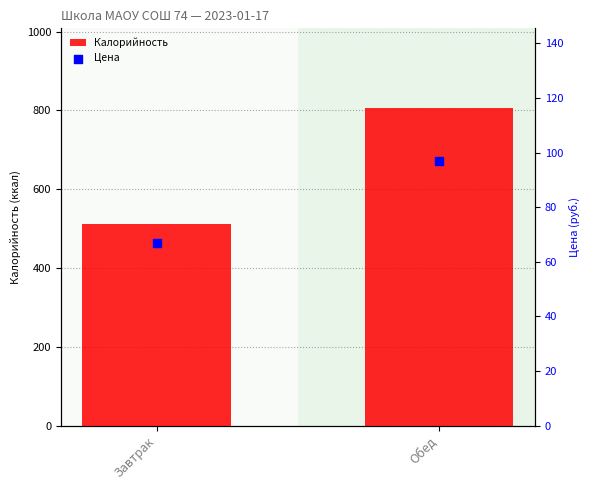

Which series has the largest total across all categories?

Калорийность